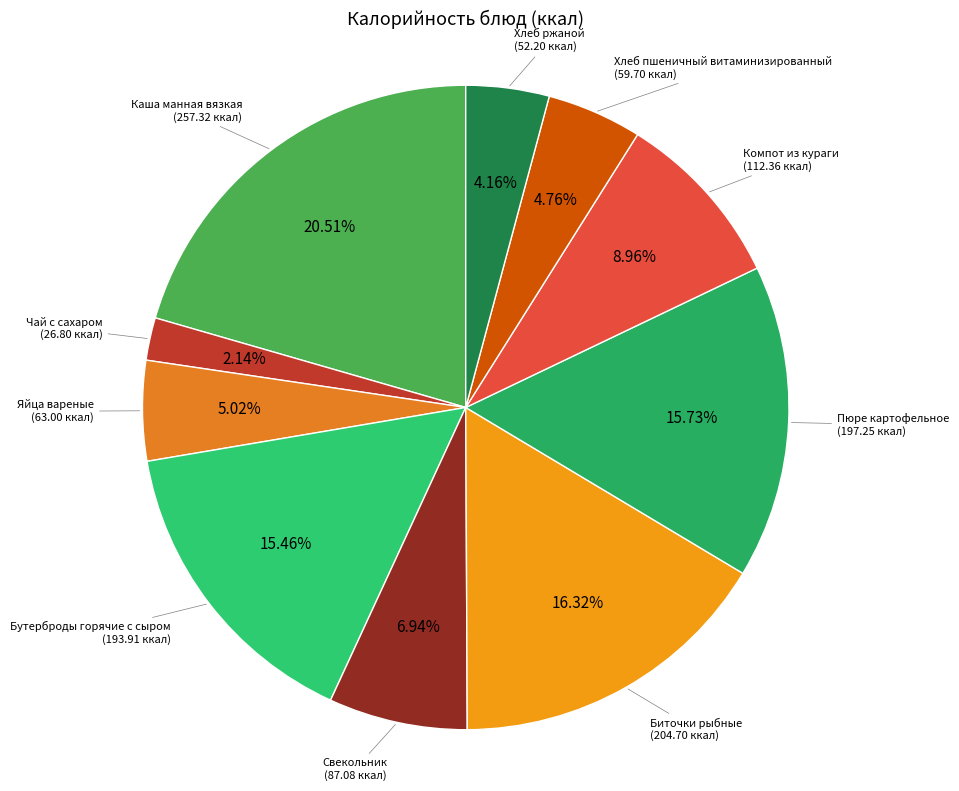

How many segments does this pie chart have?

10